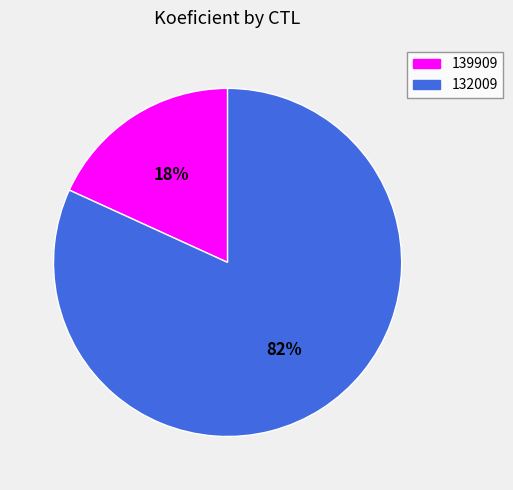

Do 132009 and 139909 together represent more than half of the pie?

Yes